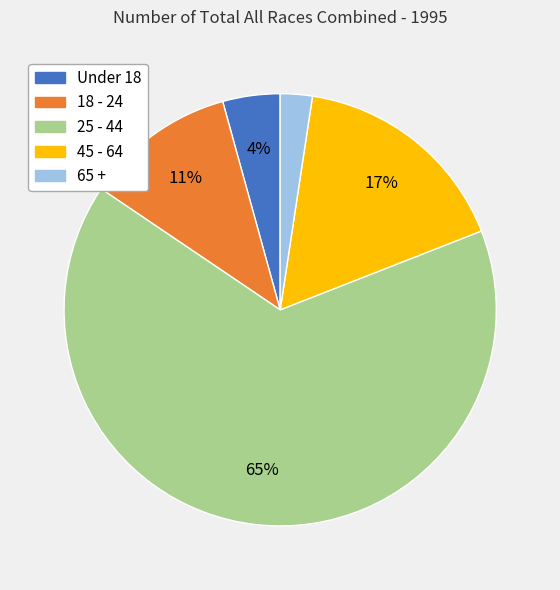

The 18 - 24 slice represents 11% of the pie. True or false?

True